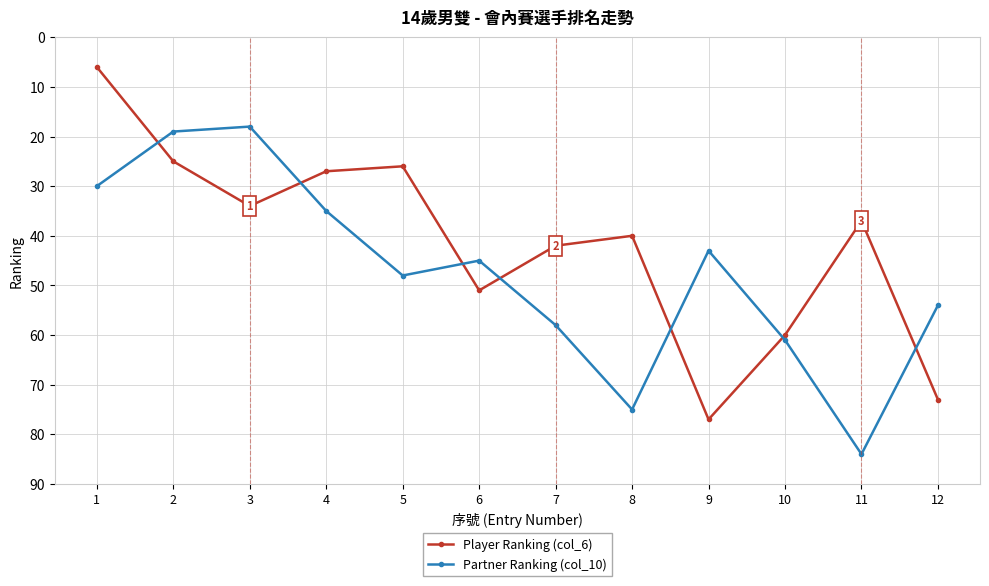

How many lines are shown in the chart?

2